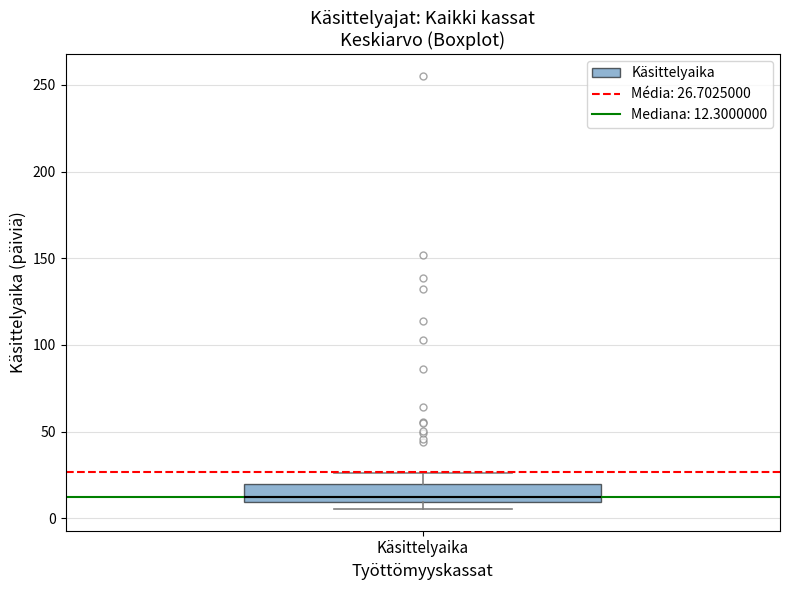

Read this box plot against the y-axis: the position of the median line, the range covered by the box, and the ends of both whiskers. The values are not printed on the chart, so give them approximately, as read against the axis.

median 10 (just above the box's lower edge), box 10 to 20, whiskers 5 to 25